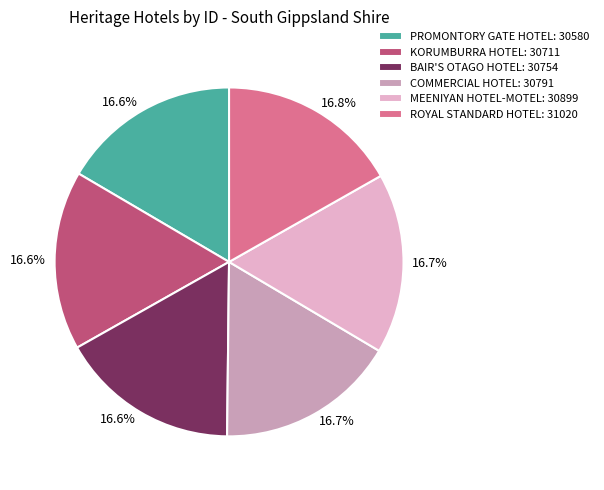

To the nearest percent, what is the combined percentage of COMMERCIAL HOTEL and MEENIYAN HOTEL-MOTEL?

33%